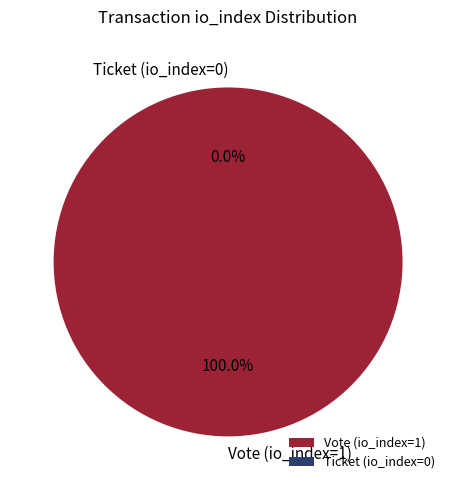

What is the total percentage of Ticket (io_index=0) and Vote (io_index=1)?

100.0%